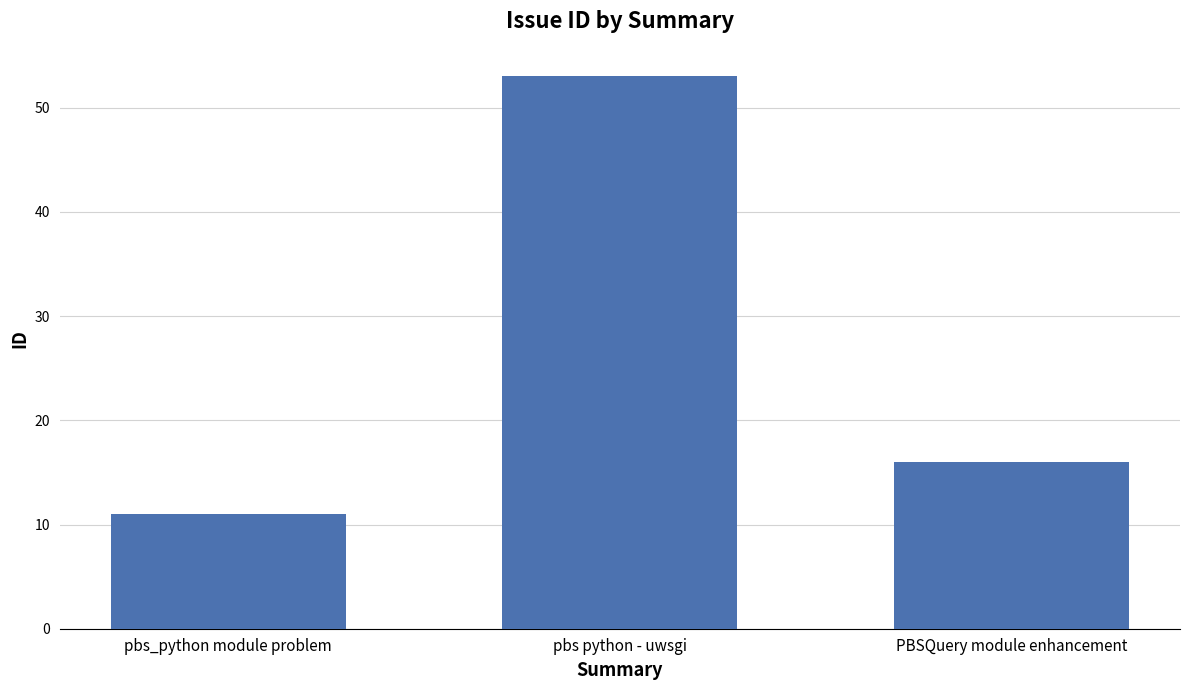

List the labels in order of value, smallest first.

pbs_python module problem, PBSQuery module enhancement, pbs python - uwsgi